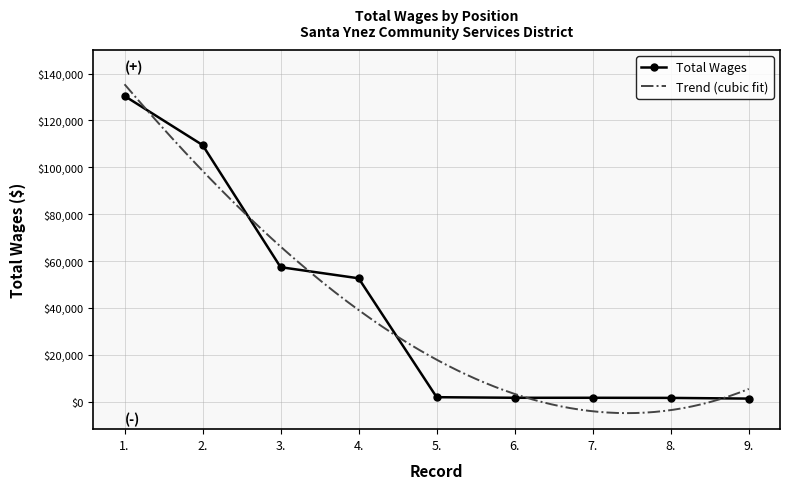

True or false: there are more than 0 points higher than both neighbors.

False